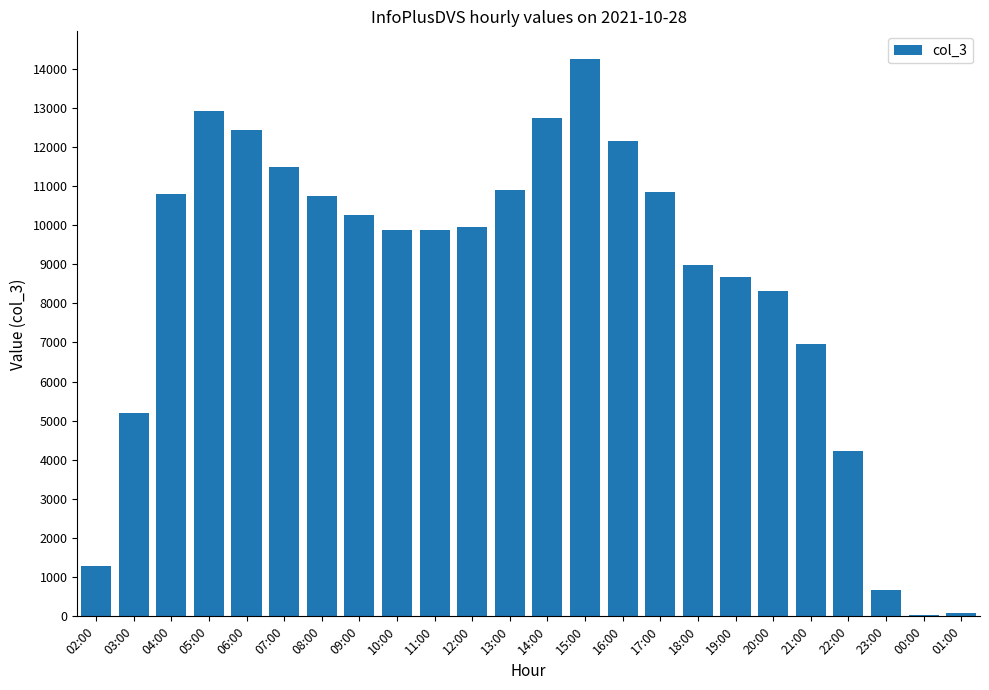

What is the difference between the maximum and second lowest values?

14147